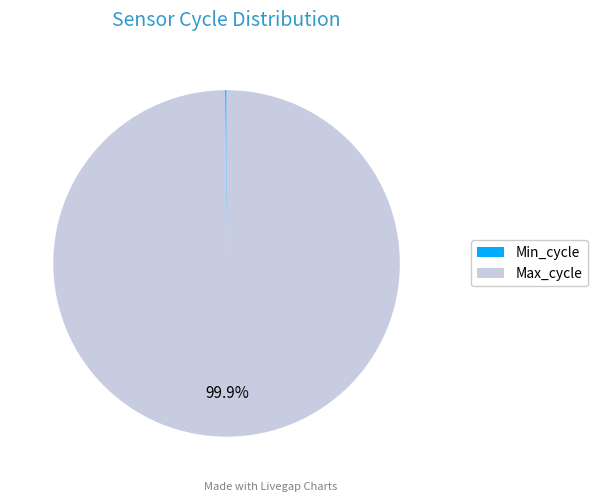

What percentage is NOT represented by Max_cycle?

0.1%